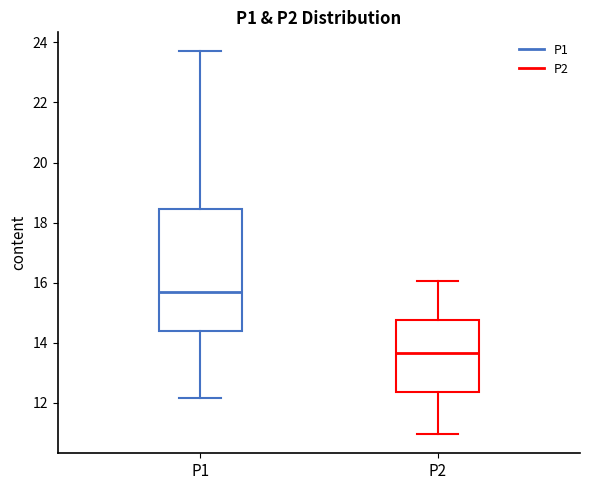

Which box is the tallest, from its lower edge to its upper edge?

P1